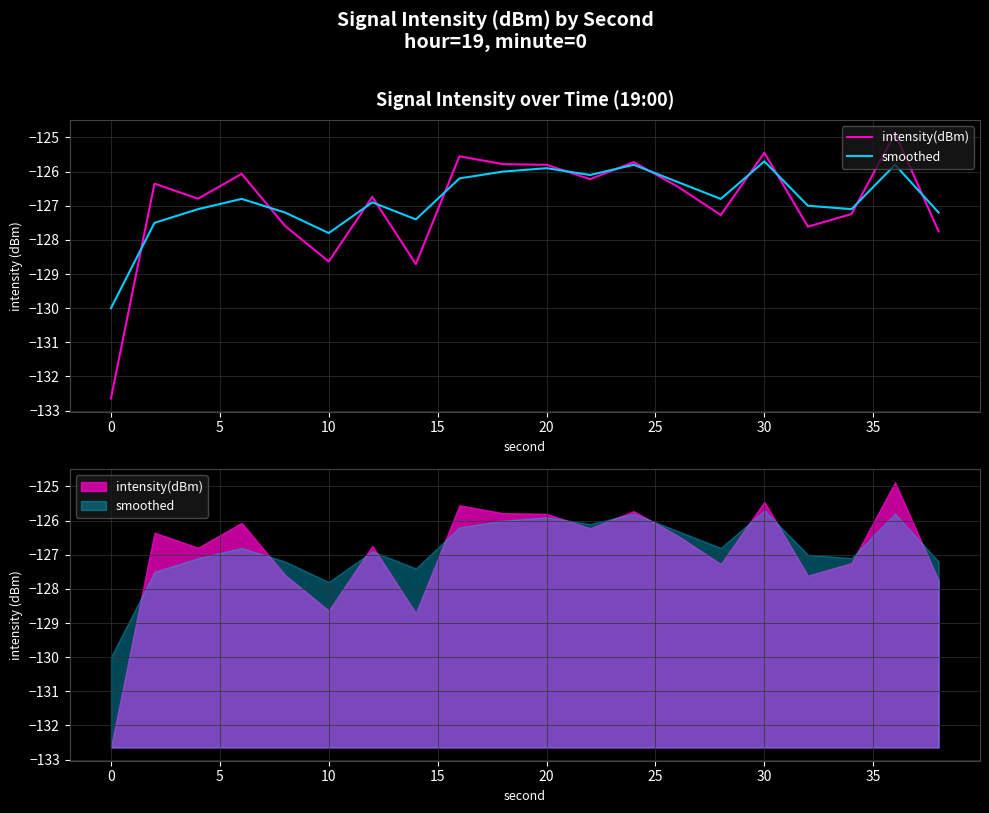

What is the sum of all smoothed values?

-2536.6